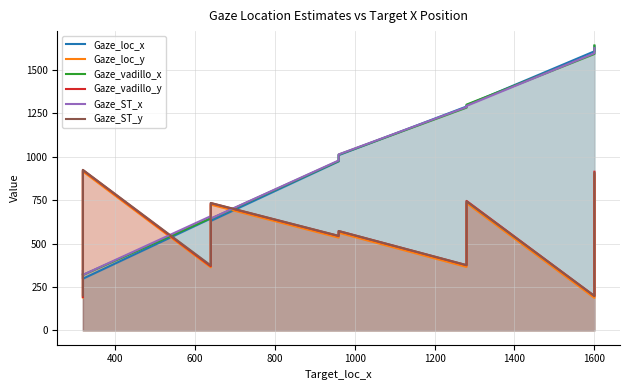

What is the sum of all Gaze_loc_x values?

9712.0